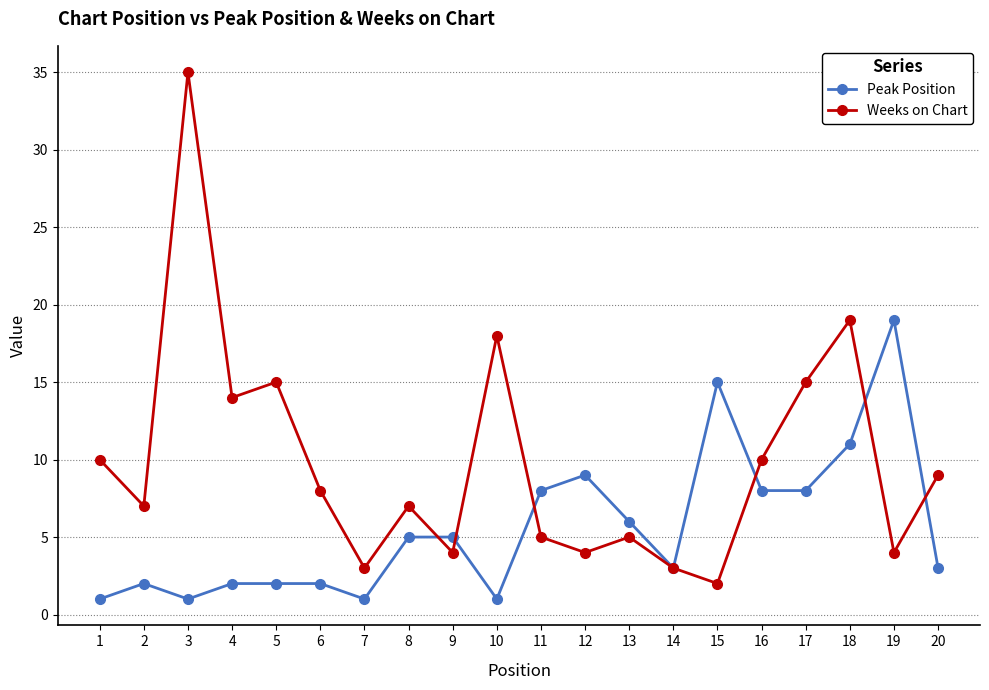

Reading left to right, list all the values displayed in this chart.

Peak Position: 1	2	1	2	2	2	1	5	5	1	8	9	6	3	15	8	8	11	19	3
Weeks on Chart: 10	7	35	14	15	8	3	7	4	18	5	4	5	3	2	10	15	19	4	9